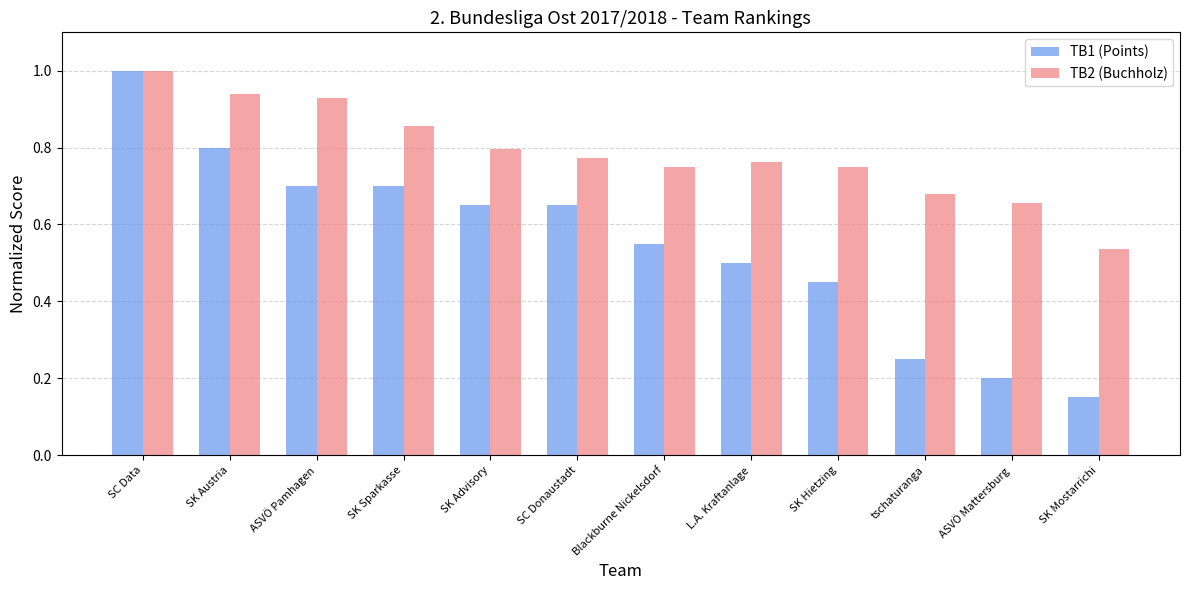

List the series in order of their overall mean, highest first.

TB2 (Buchholz), TB1 (Points)